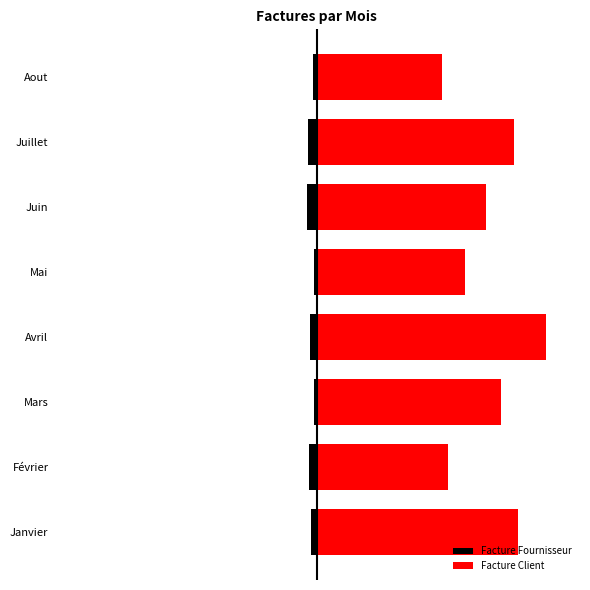

What is the value of the Facture Fournisseur bar at the 5th from the left?

-9262.8